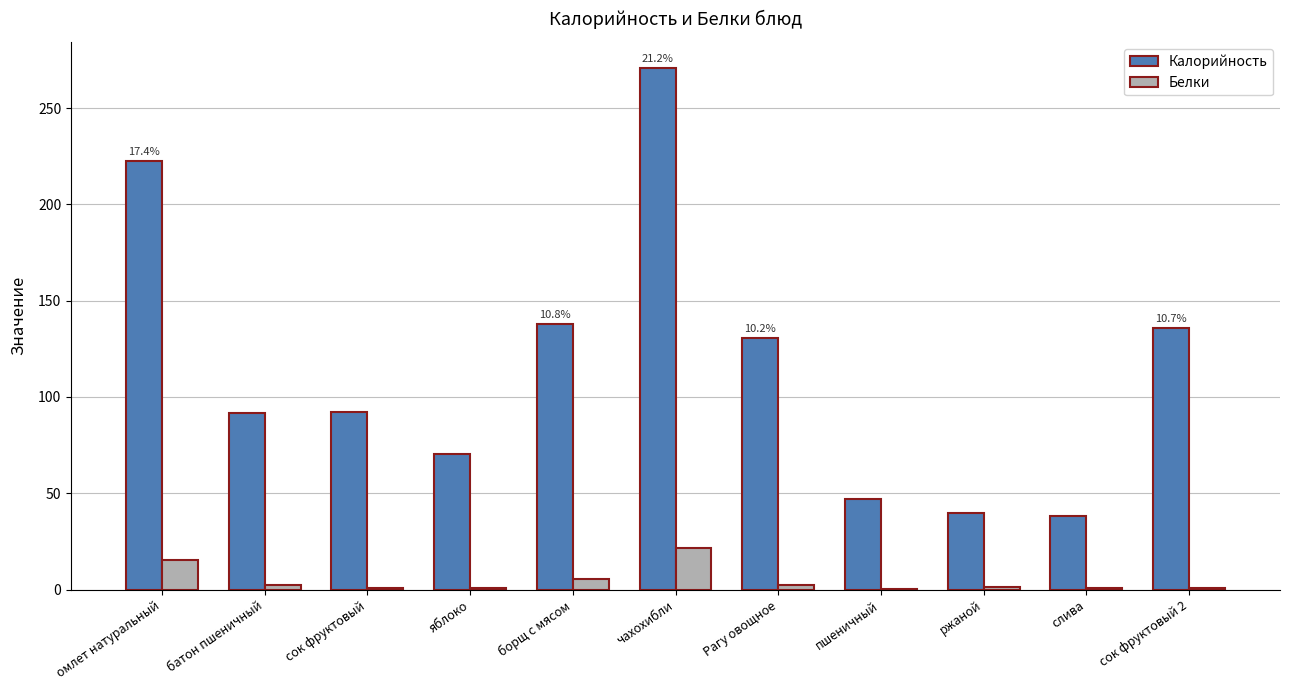

What is the maximum value shown in the chart?

270.8